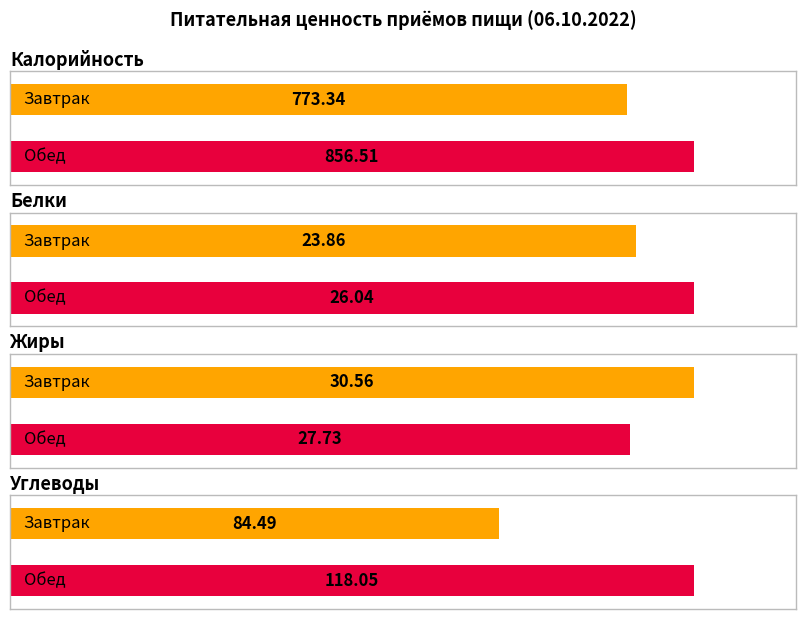

List the labels in order of Углеводы value, smallest first.

Завтрак, Обед